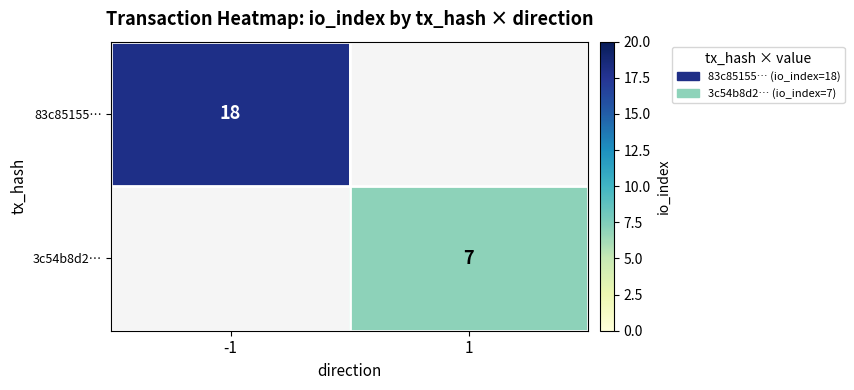

Is it true that 3c54b8d2… equals 13 at 1?

False